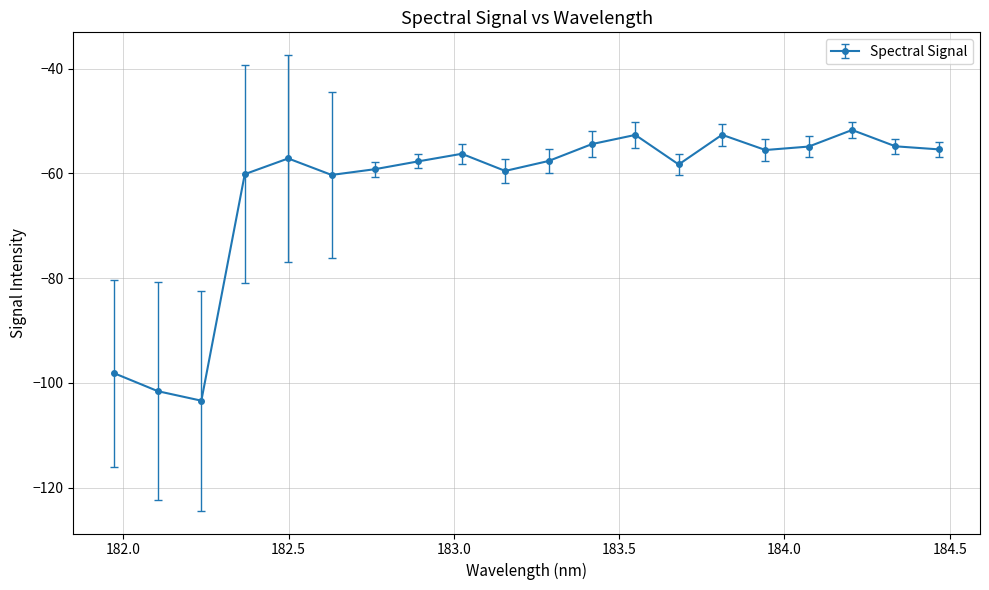

What is the average value?

-63.1